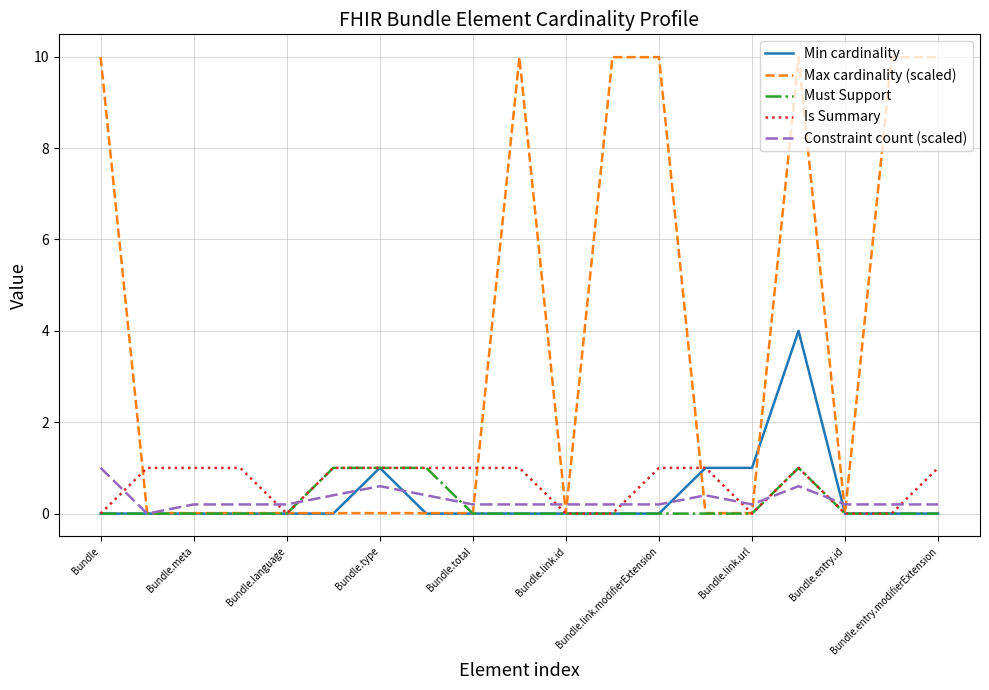

Which series has the widest spread of values?

Max cardinality (scaled)